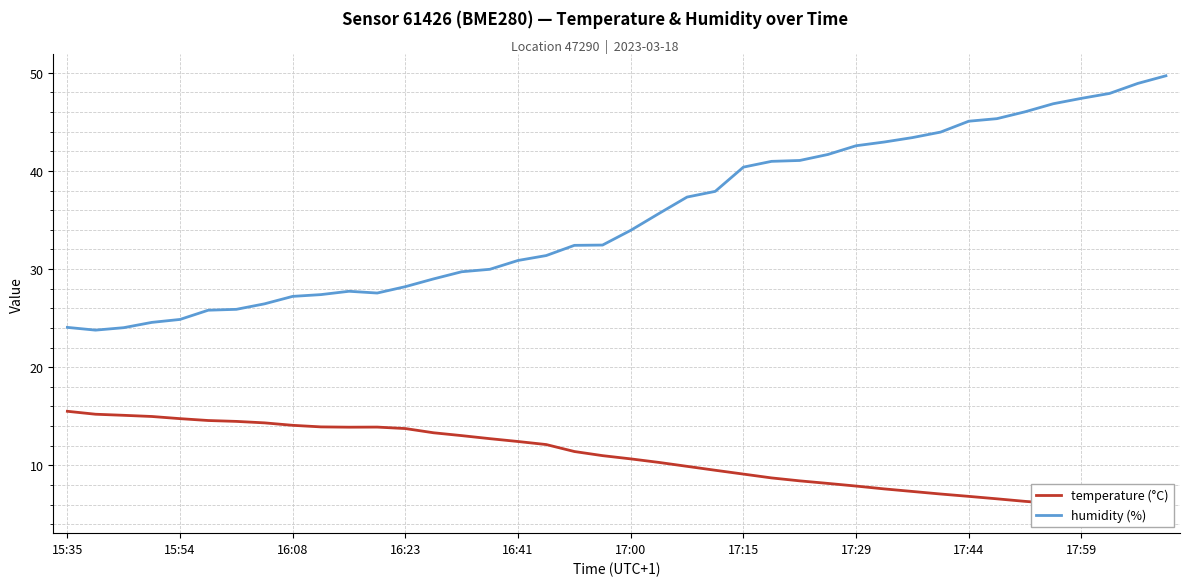

What is the maximum value for temperature (°C)?

15.5